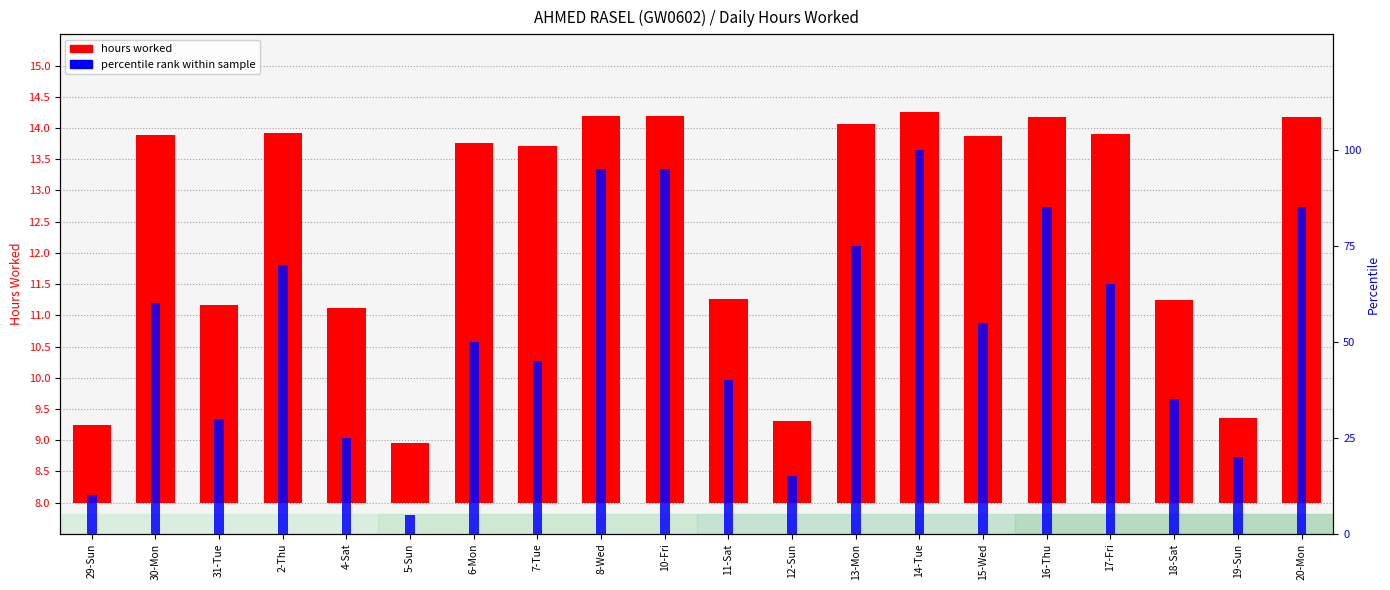

Where does the percentile rank within sample series first go above 55?

30-Mon